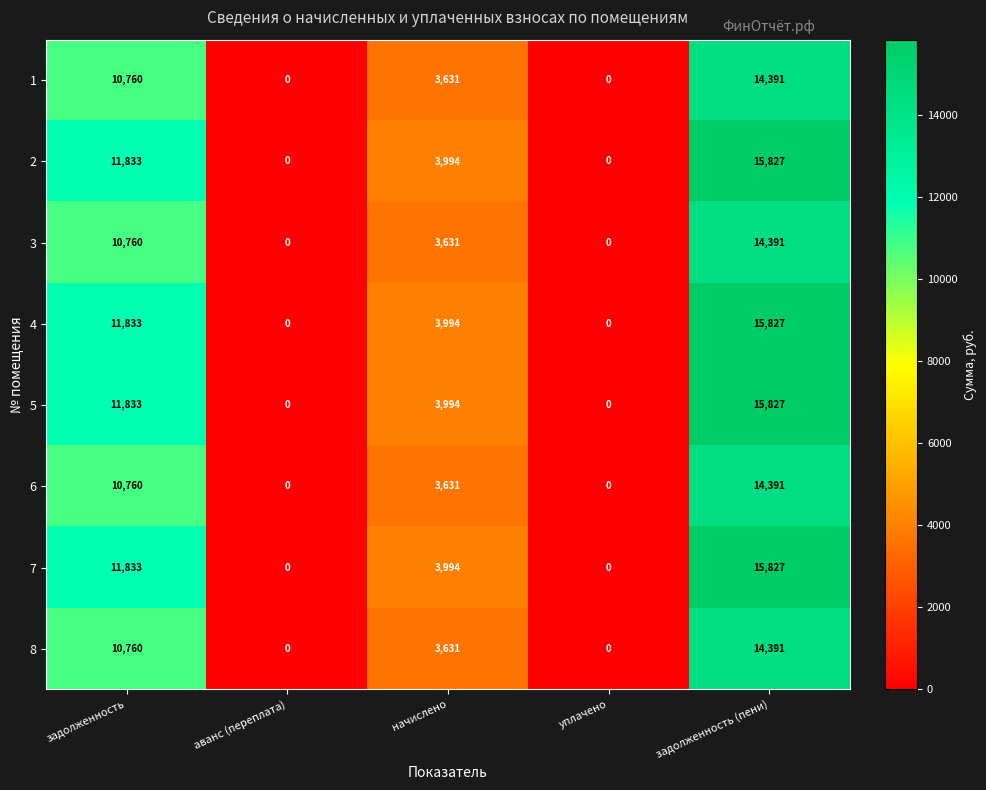

The 8 series shows 14391 at задолженность (пени). True or false?

True